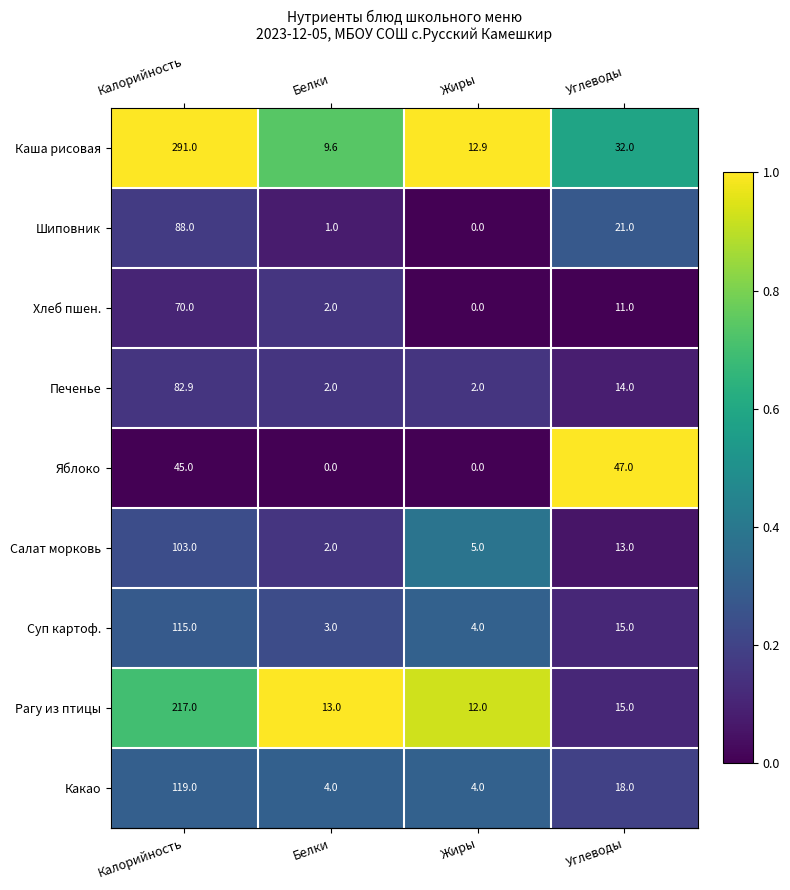

The value of Салат морковь at Калорийность is 103.0. True or false?

True